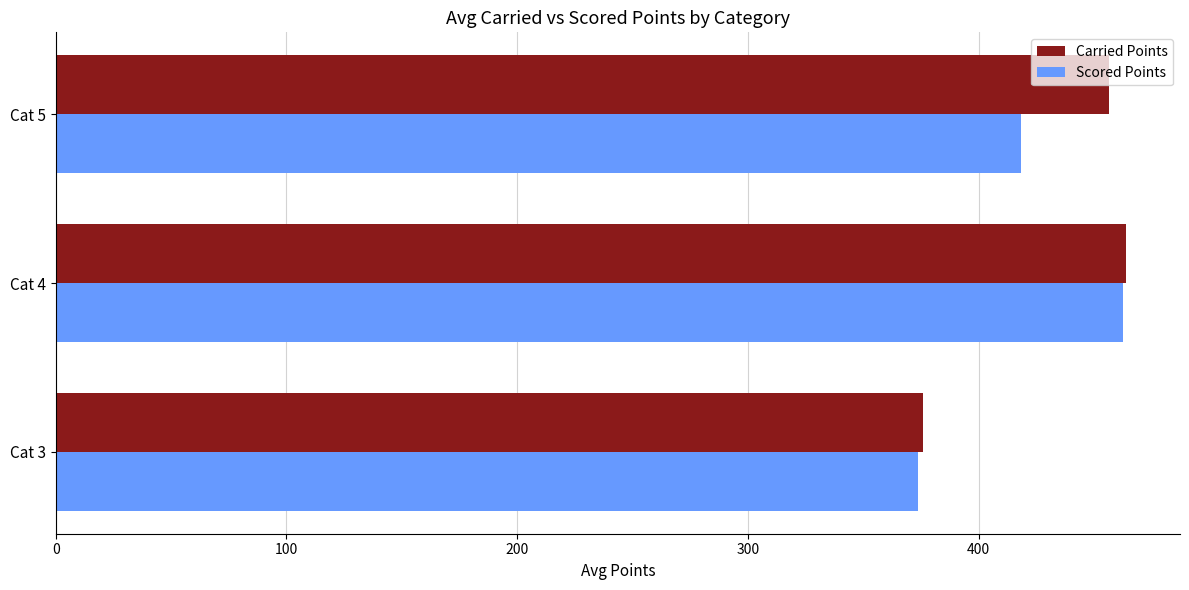

Rank the categories by Scored Points value from highest to lowest.

Cat 4, Cat 5, Cat 3